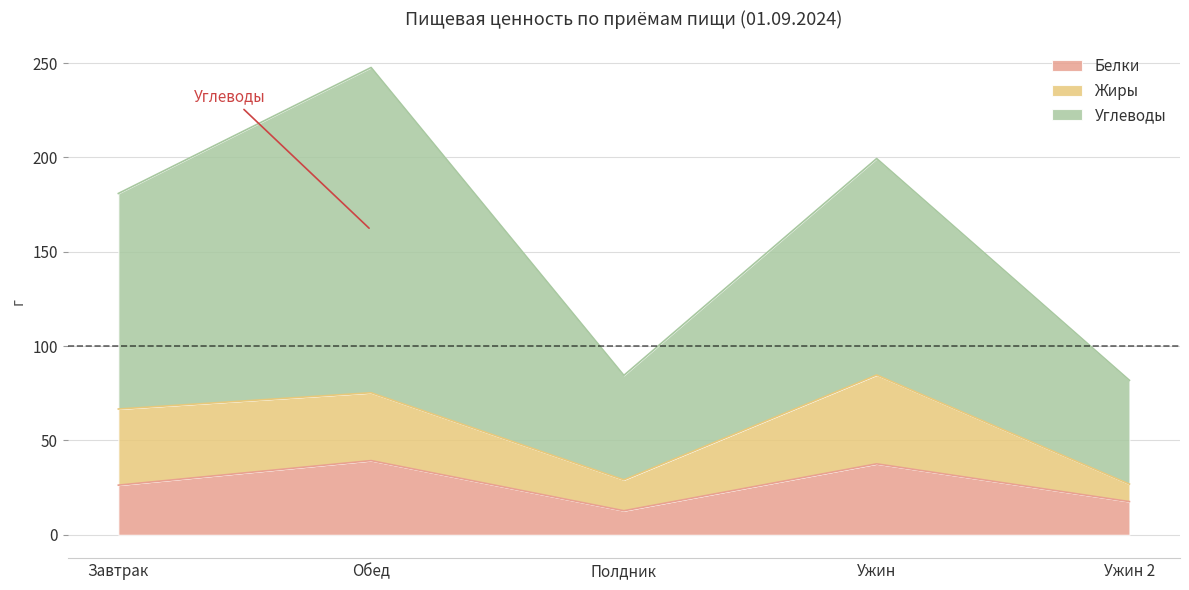

What are all the series names shown in the legend?

Белки, Жиры, Углеводы